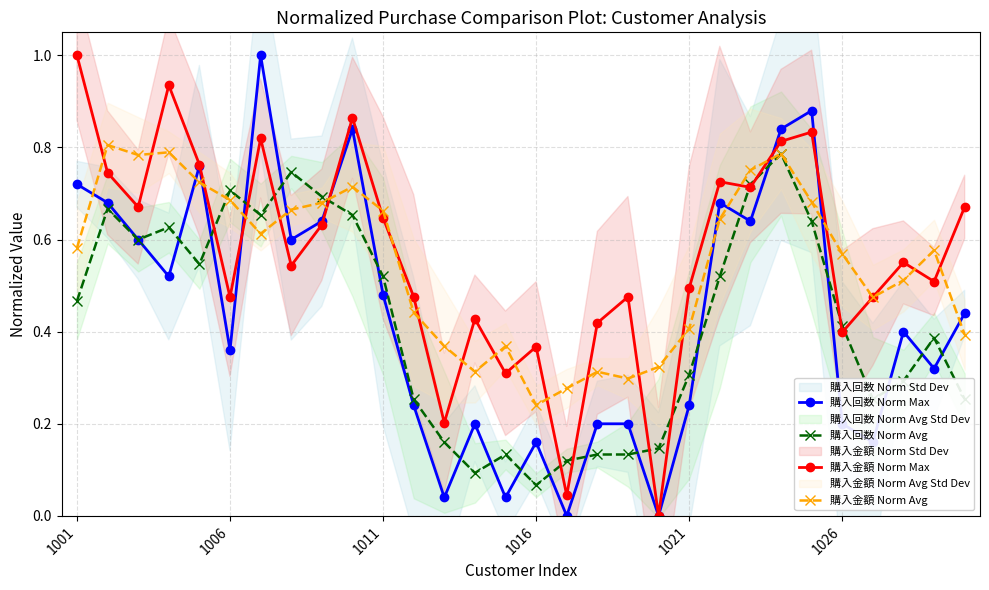

What is the maximum value for 購入金額 Norm Max?

1.0